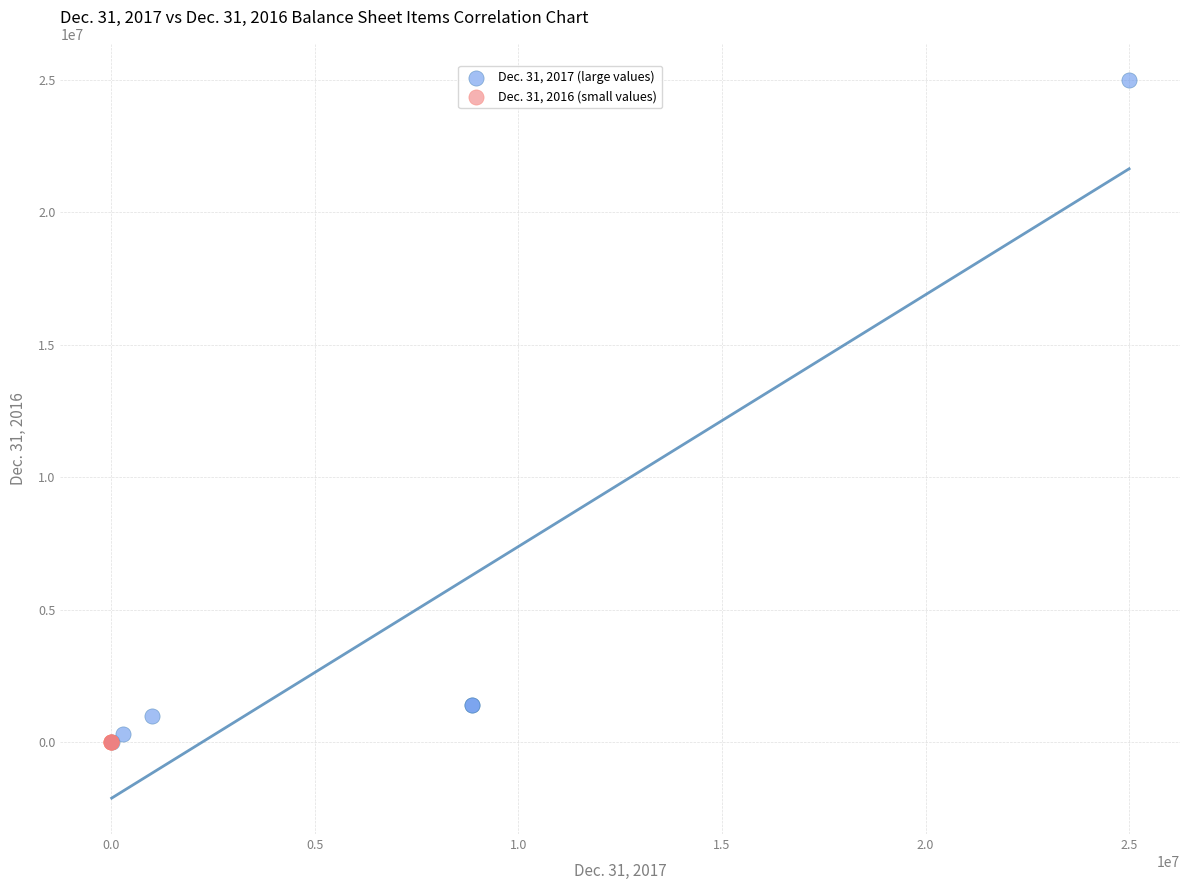

Which series contains the highest Y value?

Dec. 31, 2017 (large values)